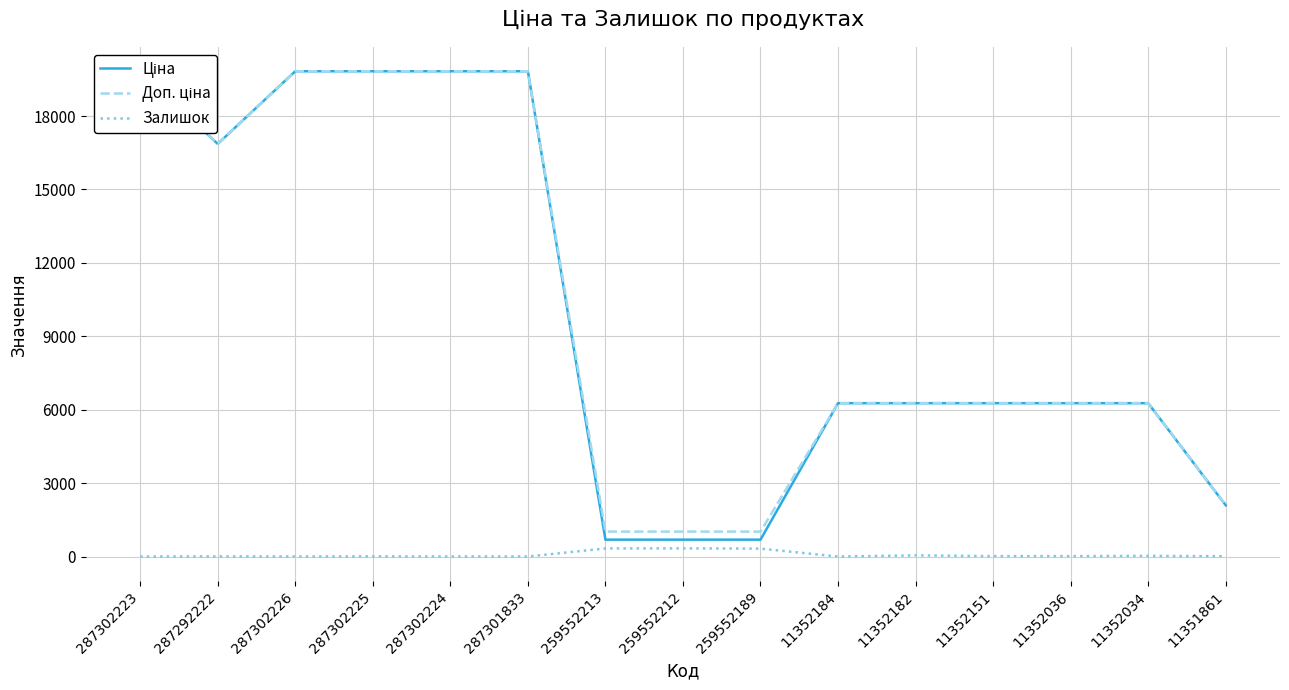

What is the total value across all series at 259552213?

2036.9